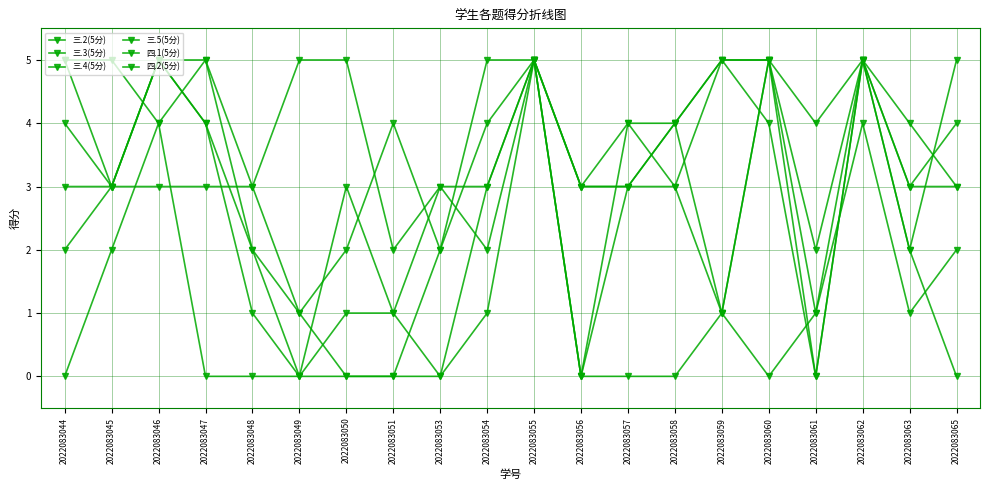

True or false: 四.1(5分) has a value of 3 at 2022083044.

True